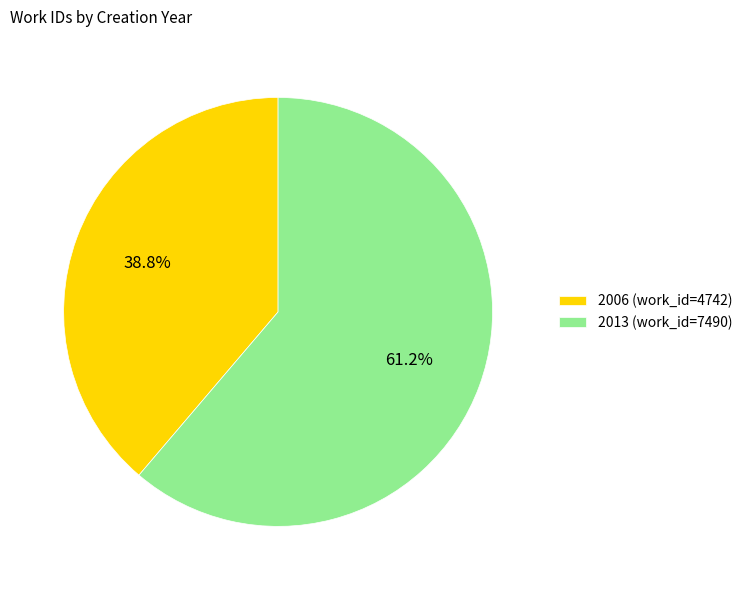

How many segments does this pie chart have?

2